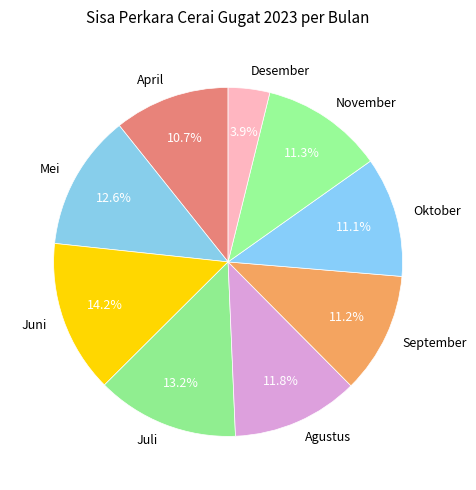

What percentage is the November slice, to the nearest percent?

11%